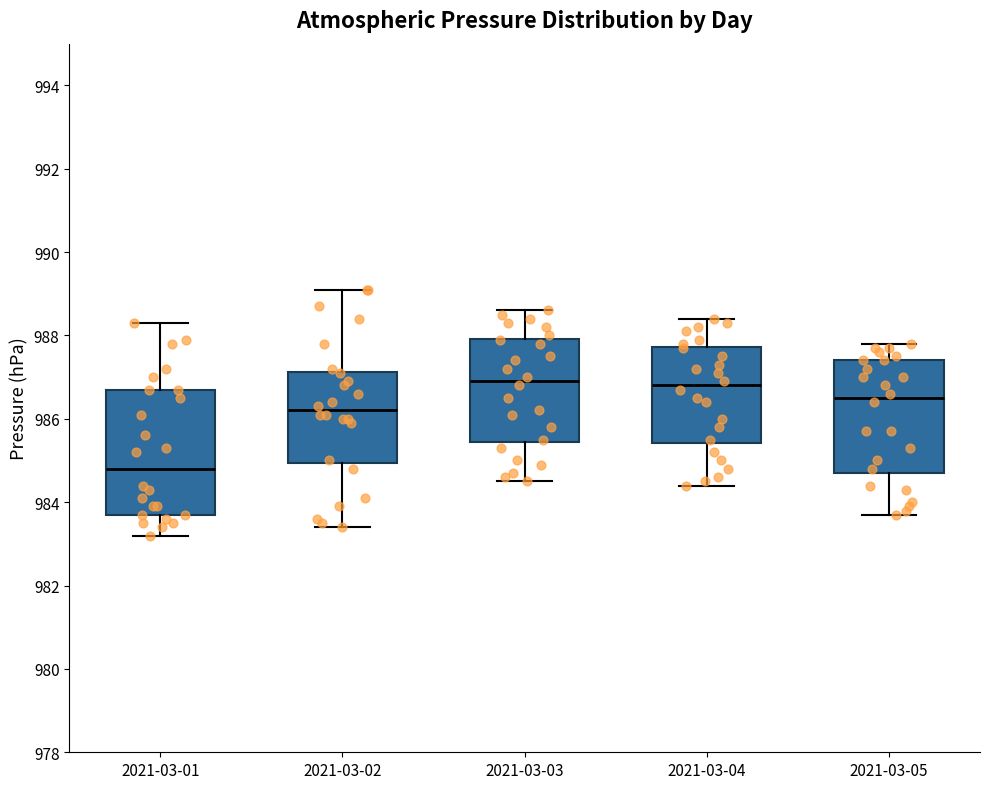

Where is the upper edge of the box for 2021-03-02 on the y-axis? The values are not printed on the chart, so give them approximately, as read against the axis.

987.2